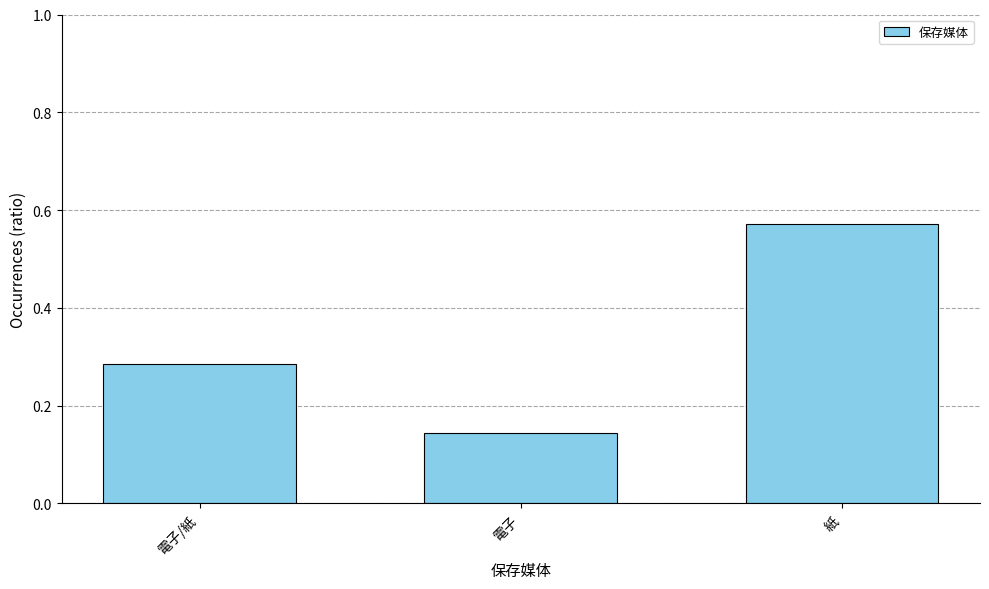

Which label corresponds to the largest value in the chart?

紙